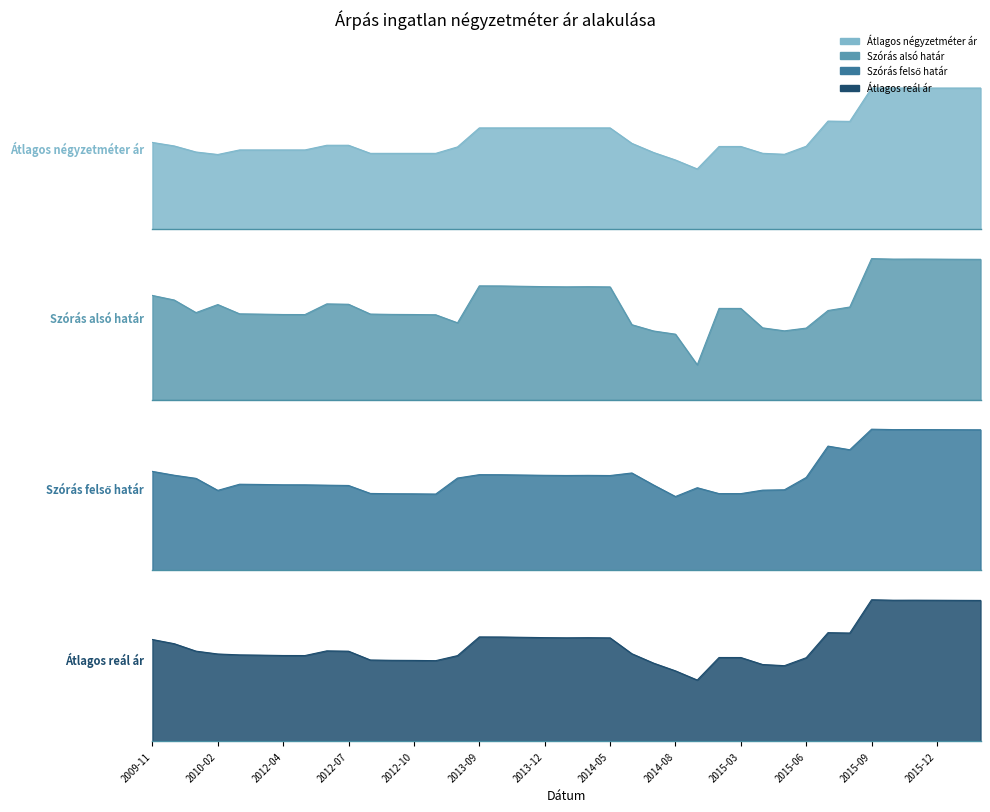

Rank the categories by Szórás felső határ value from highest to lowest.

2015-09, 2015-11, 2015-10, 2015-12, 2016-01, 2016-02, 2015-07, 2015-08, 2009-11, 2014-06, 2013-09, 2013-10, 2013-11, 2009-12, 2013-12, 2014-04, 2014-01, 2014-05, 2015-06, 2013-08, 2010-01, 2012-02, 2012-03, 2012-04, 2012-05, 2014-07, 2012-06, 2012-07, 2015-01, 2015-05, 2015-04, 2010-02, 2012-08, 2015-02, 2015-03, 2012-09, 2012-10, 2012-11, 2014-08